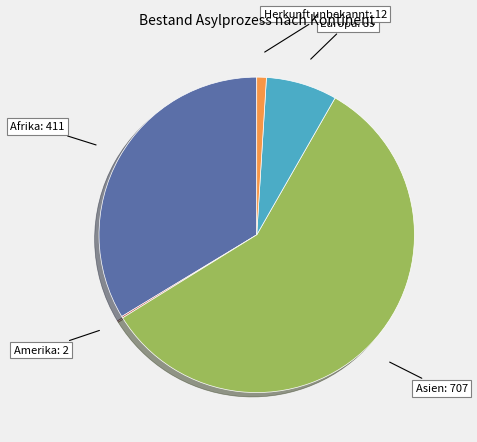

Does any single category account for the majority?

Yes